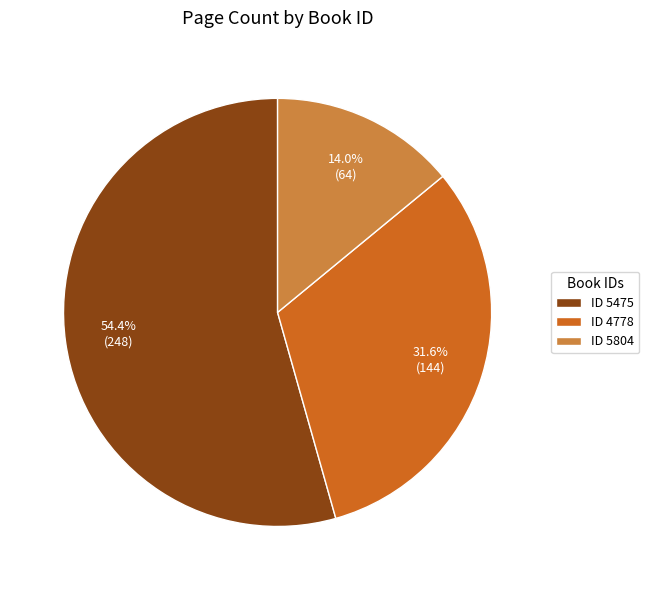

How many slices are in this pie chart?

3